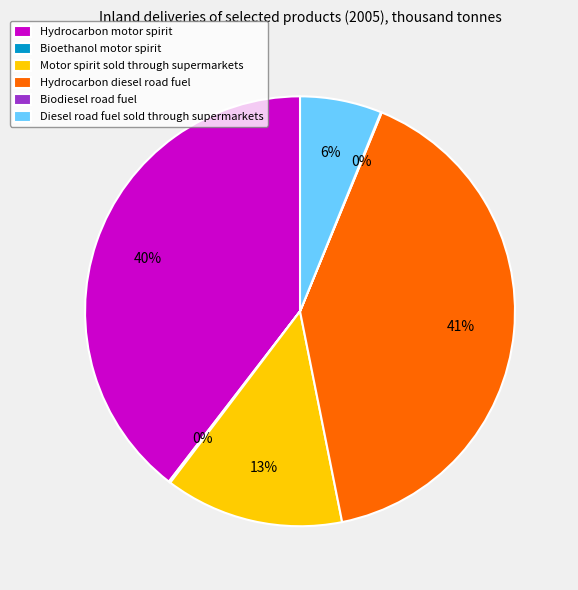

Which slice is the largest?

Hydrocarbon diesel road fuel